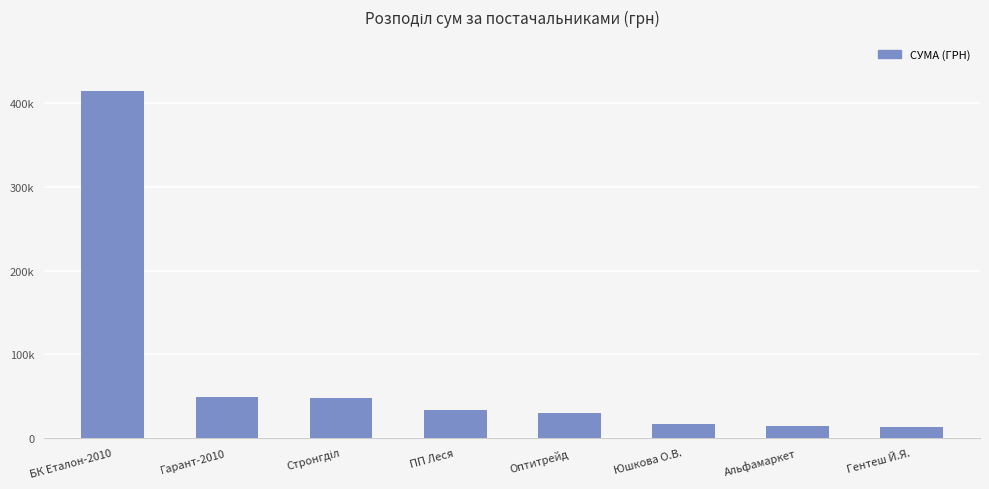

What is the value of the 3rd bar from the left?

47504.0